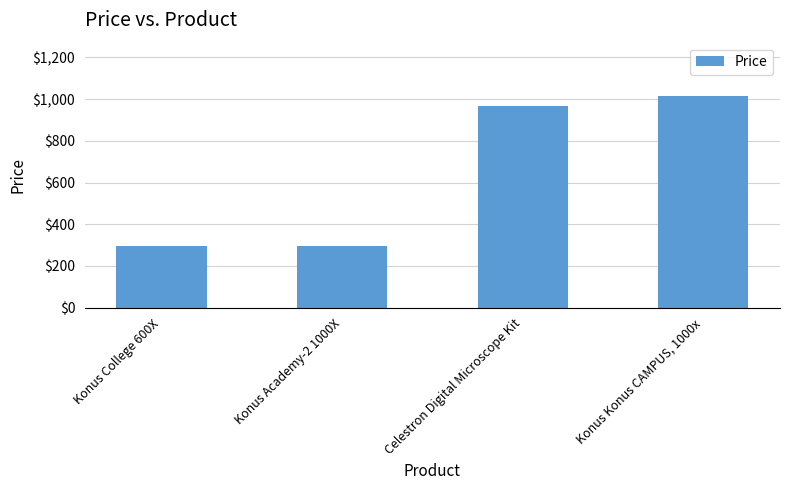

How many data points does each series have?

4